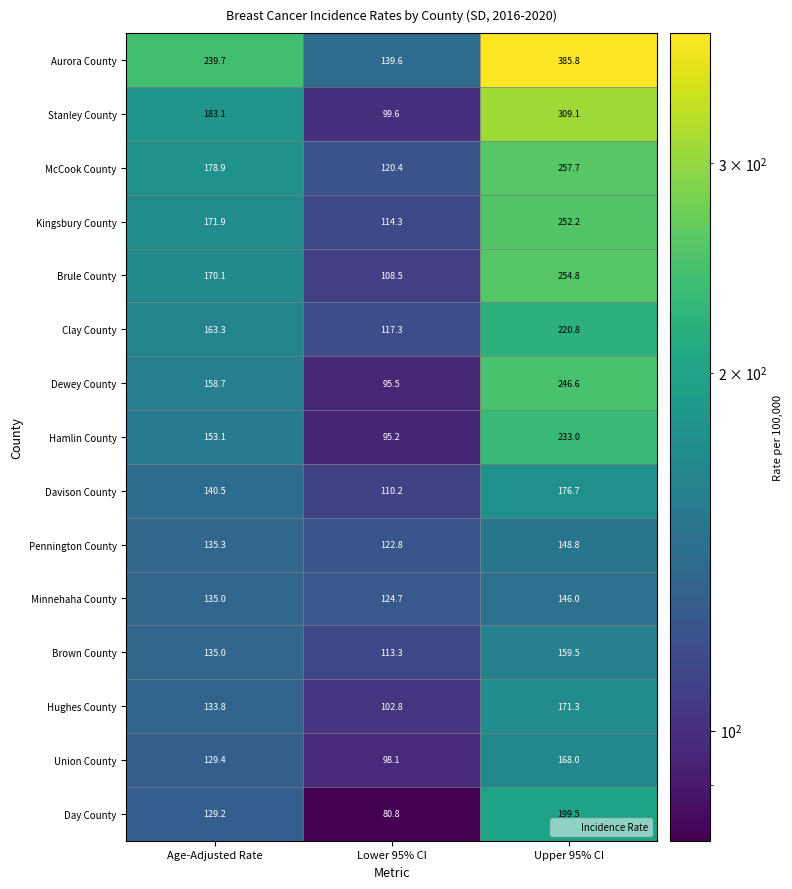

List the series in order of their peak value, lowest first.

Minnehaha County, Pennington County, Brown County, Union County, Hughes County, Davison County, Day County, Clay County, Hamlin County, Dewey County, Kingsbury County, Brule County, McCook County, Stanley County, Aurora County